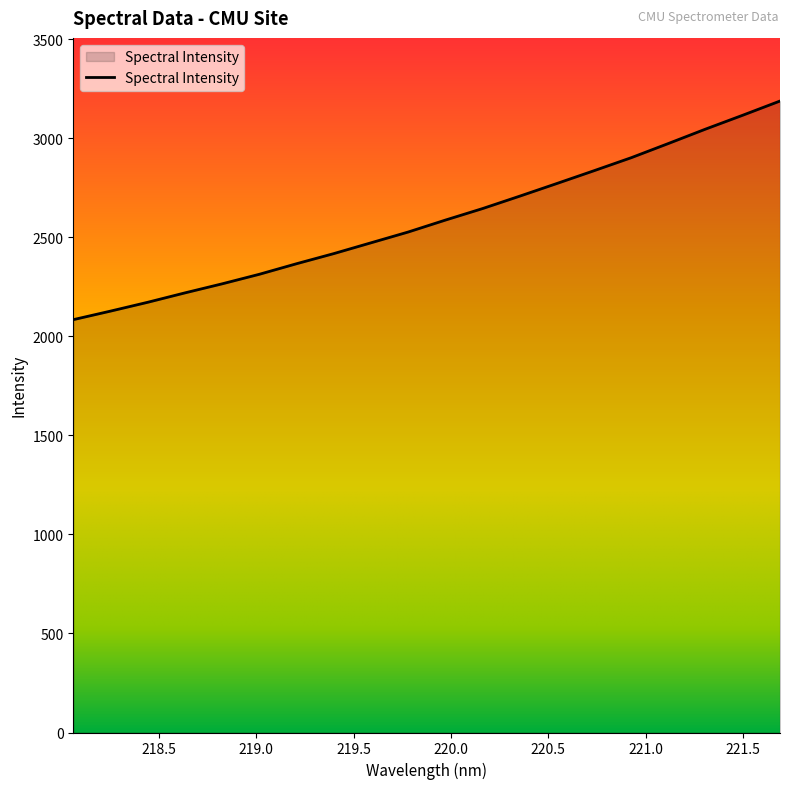

What is the minimum value shown in the chart?

2084.7